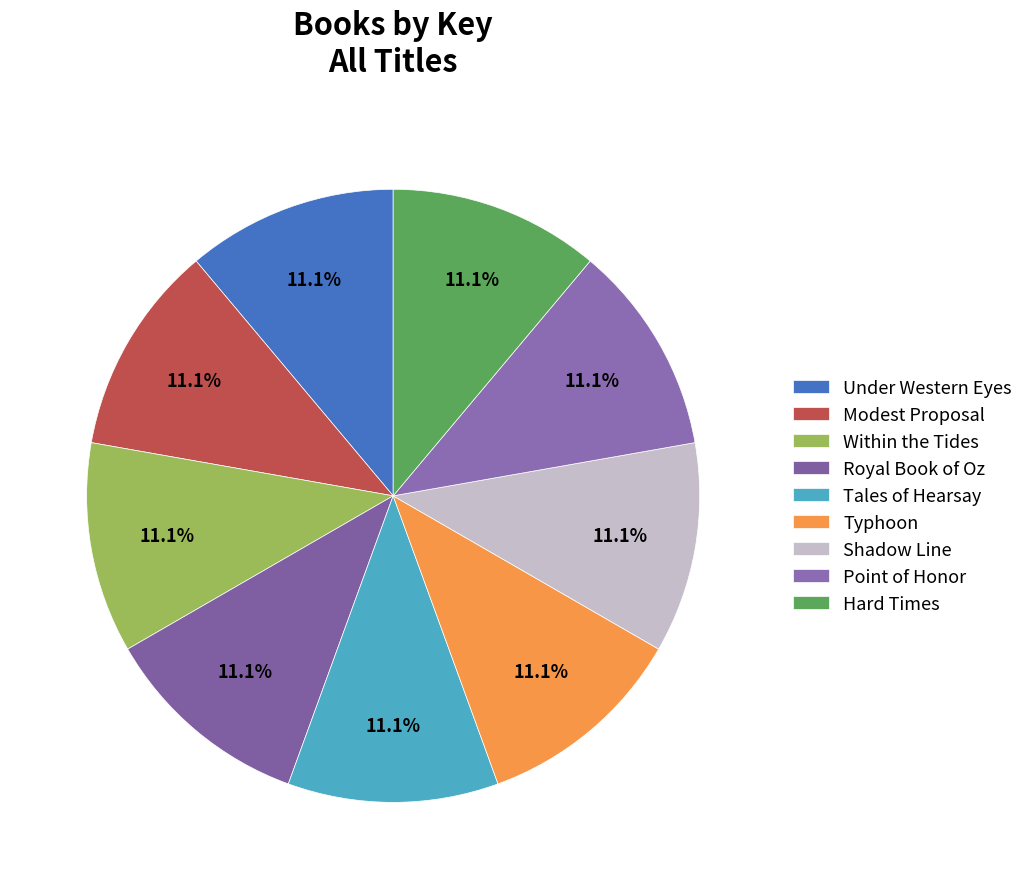

Count the number of slices in the pie.

9